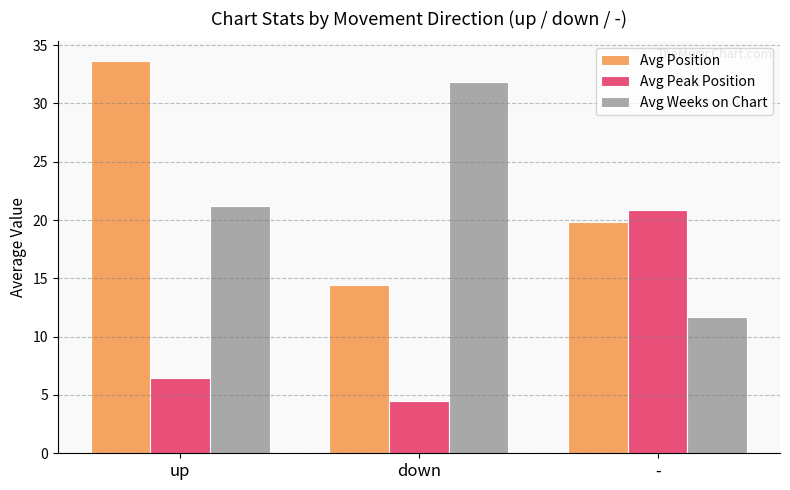

List the series in order of their peak value, lowest first.

Avg Peak Position, Avg Weeks on Chart, Avg Position